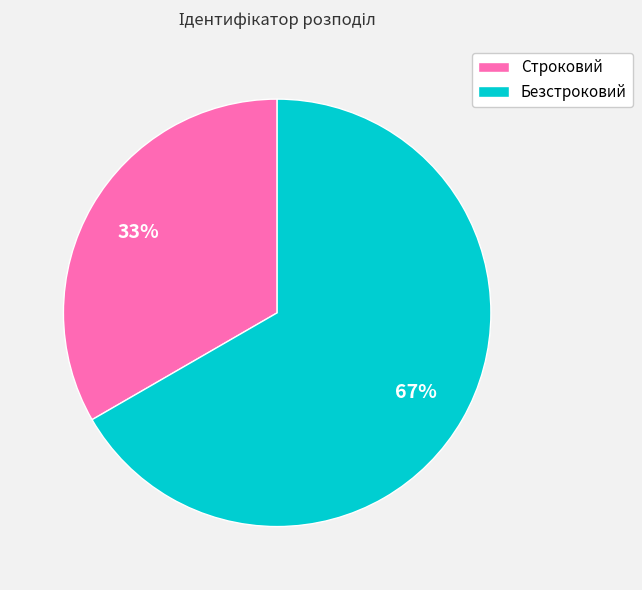

The Безстроковий slice represents 53% of the pie. True or false?

False